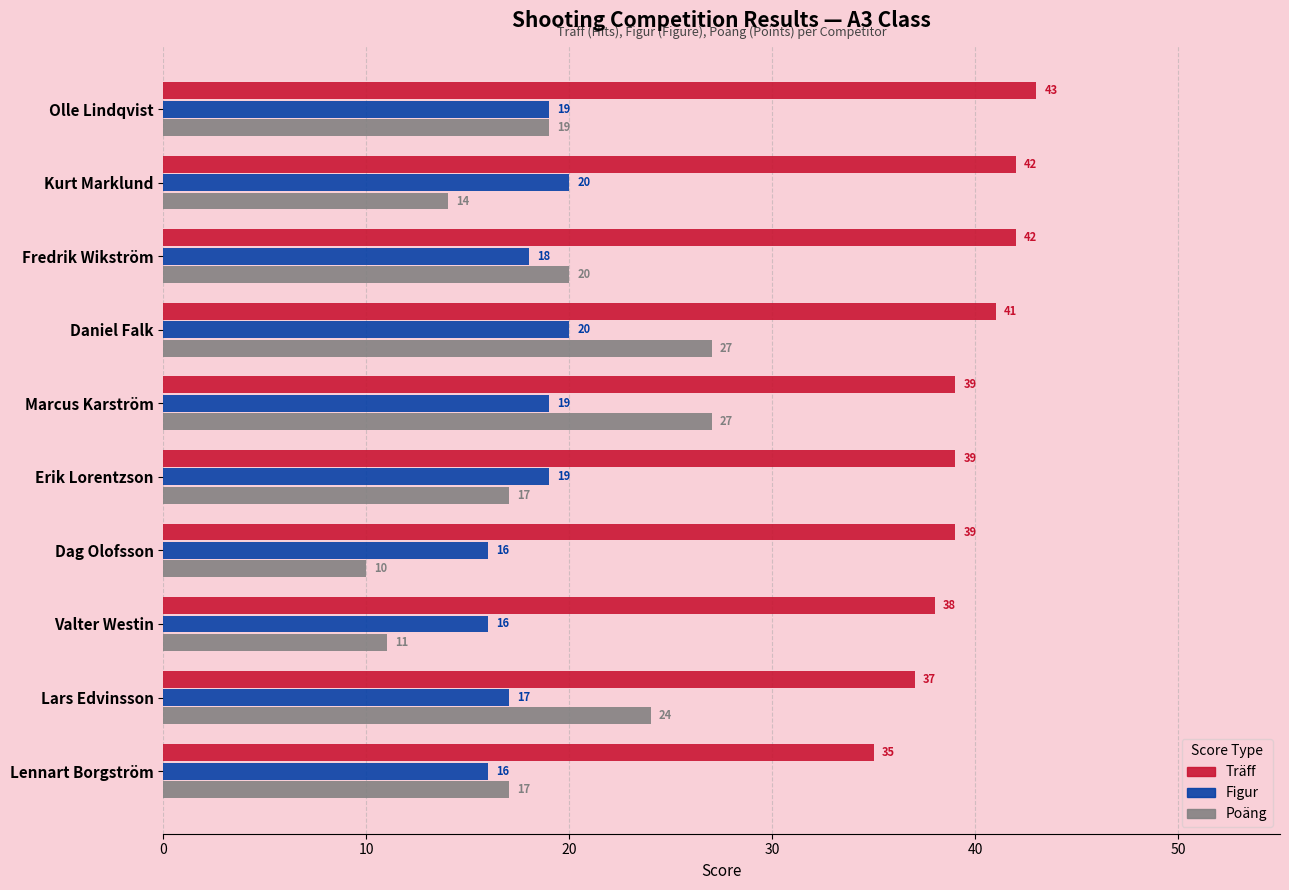

What is the difference between the maximum and minimum values in the Poäng series?

17